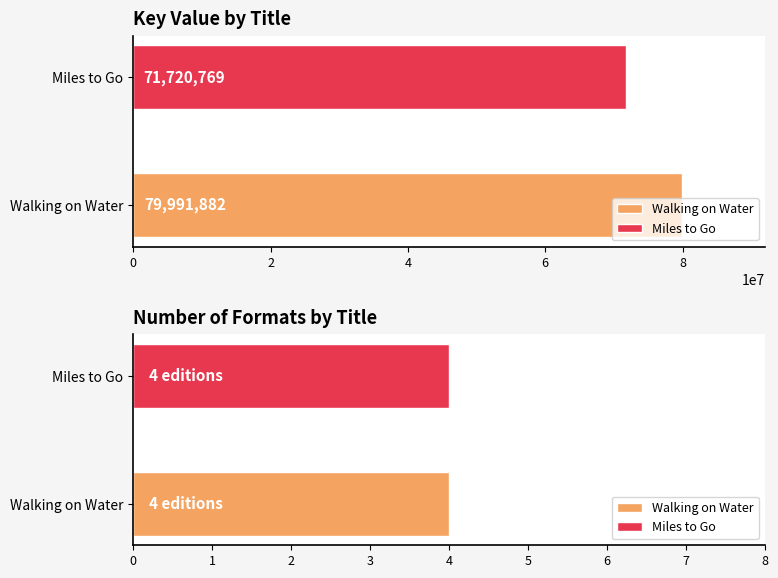

The Compact Disk series shows 27221930 at Miles to Go. True or false?

False